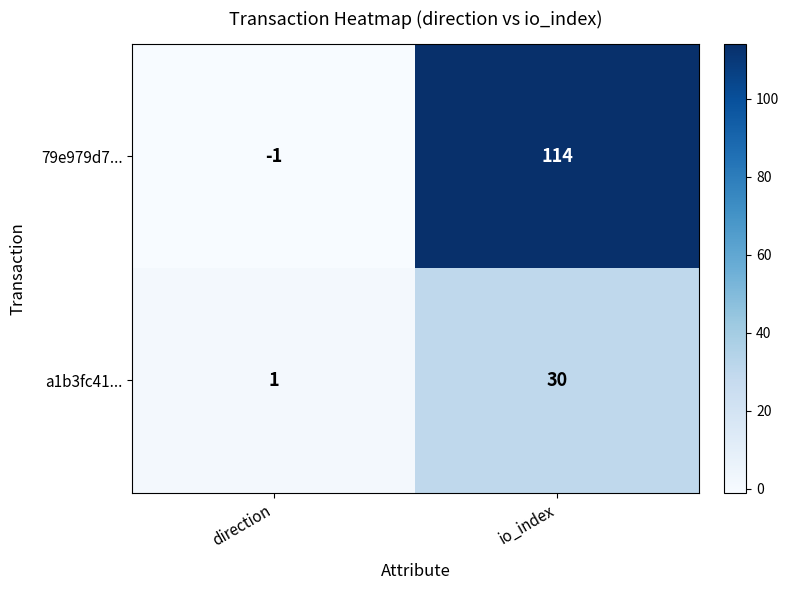

What is the sum of the 79e979d7... values at io_index and direction?

113